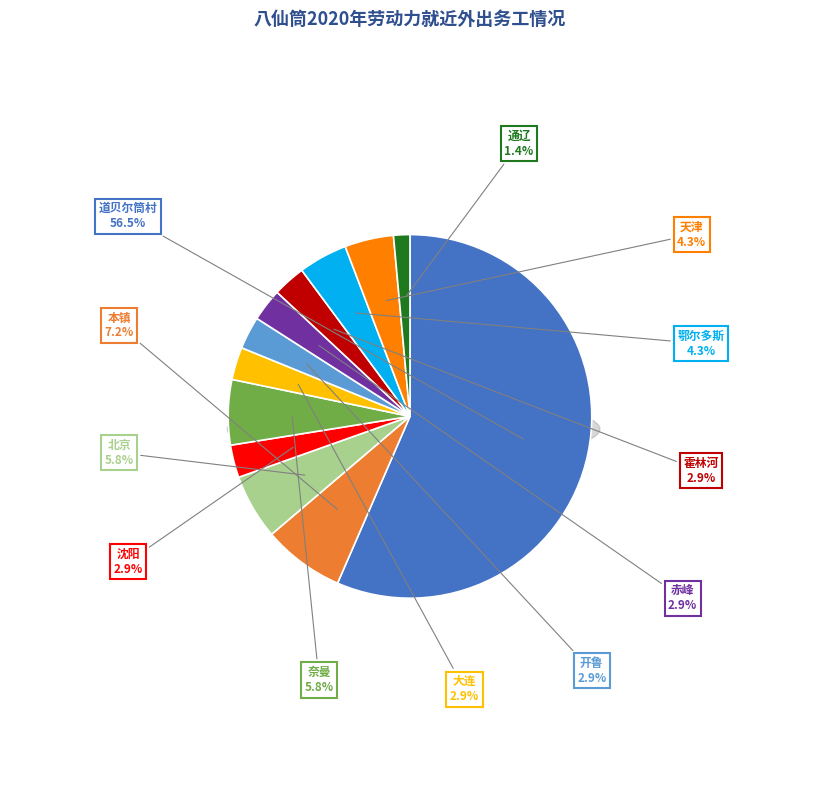

Count the number of slices in the pie.

12